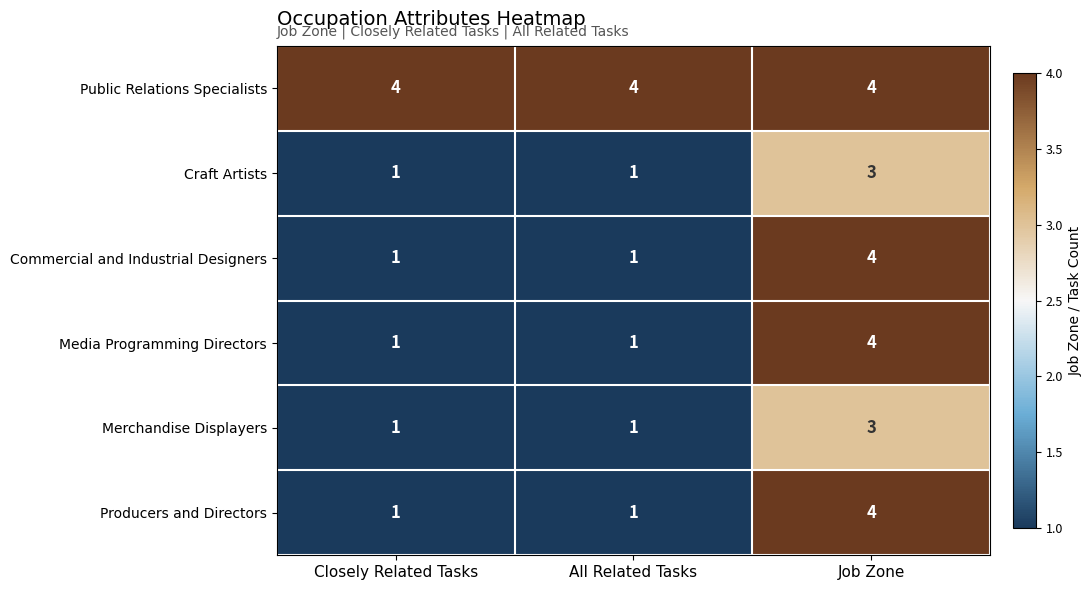

The value of Producers and Directors at All Related Tasks is 2. True or false?

False